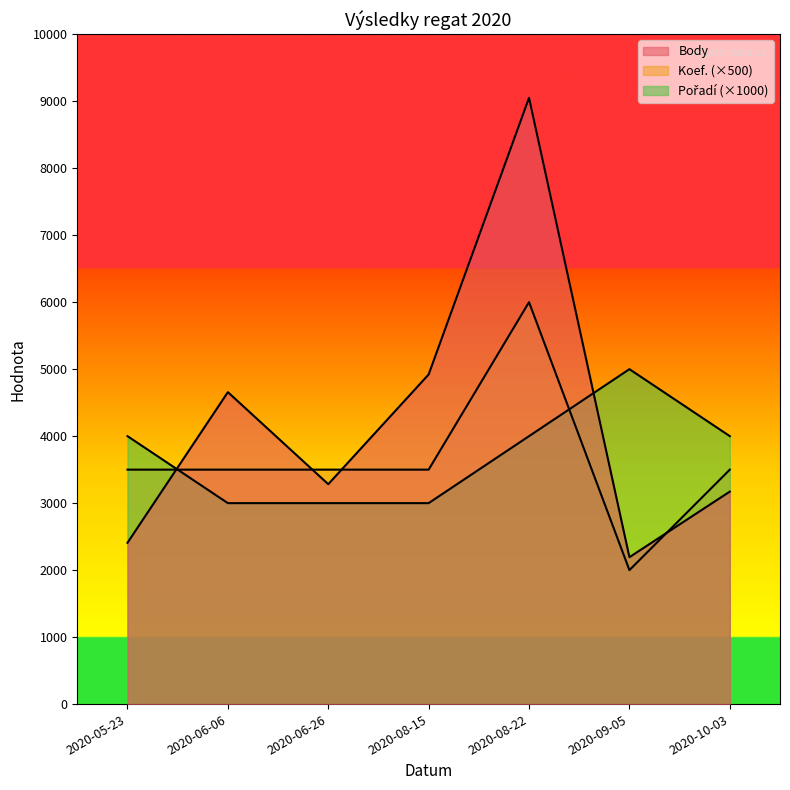

What is the difference between the Pořadí values at 2020-06-26 and 2020-05-23?

1000